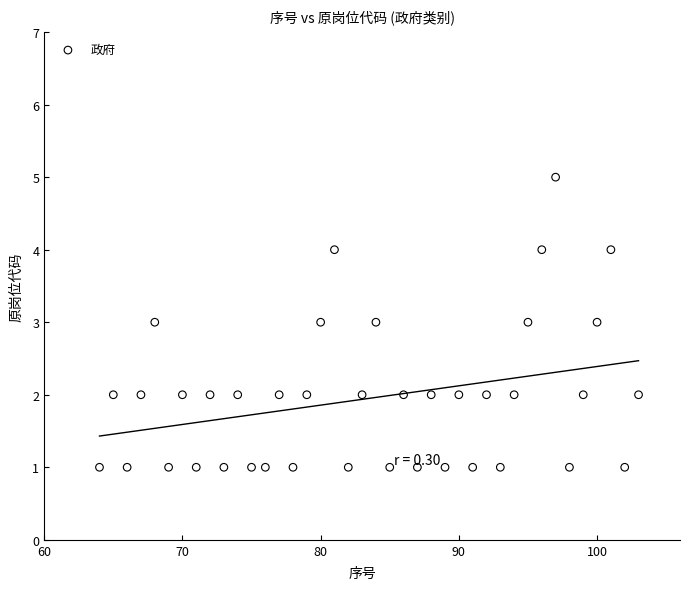

What is the range of Y values (max minus min)?

4